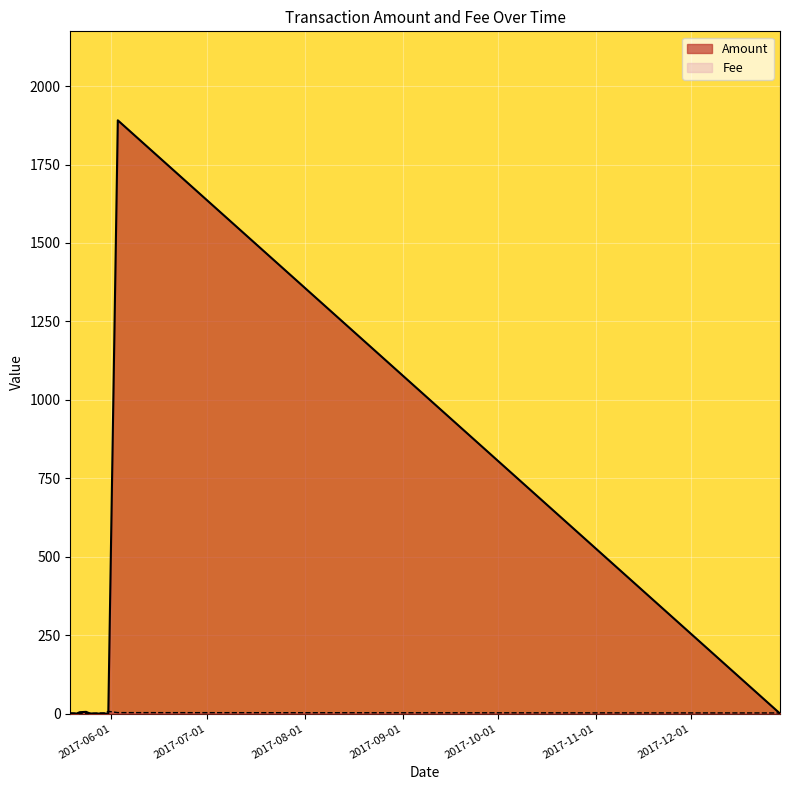

Is it true that Fee equals 1.0 at 2017-06-03?

True